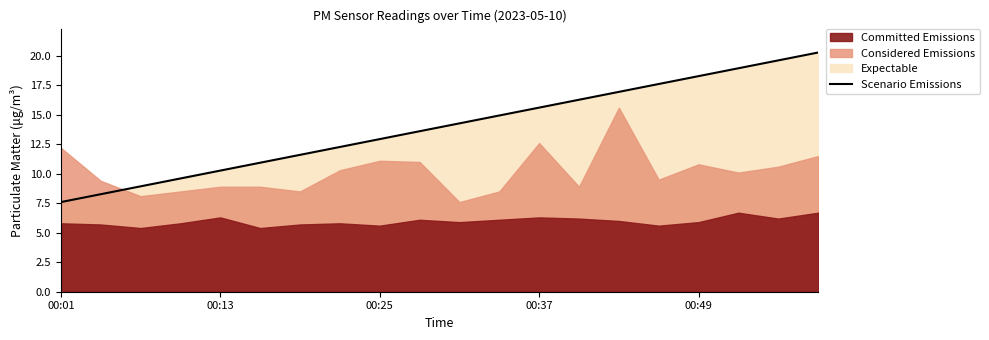

The Scenario Emissions series shows 15.6 at 00:37. True or false?

True